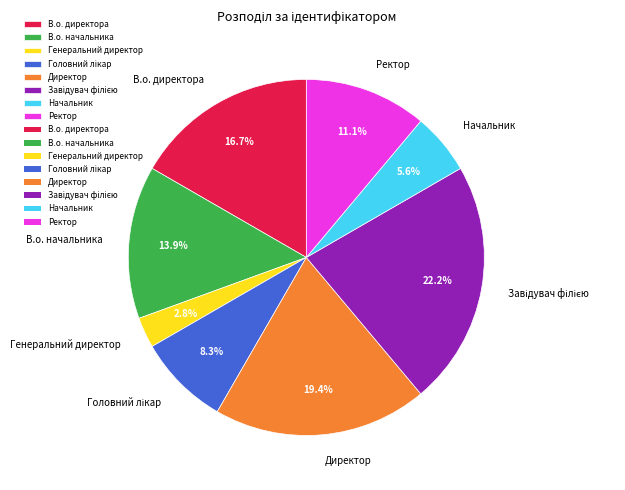

How many slices are in this pie chart?

8